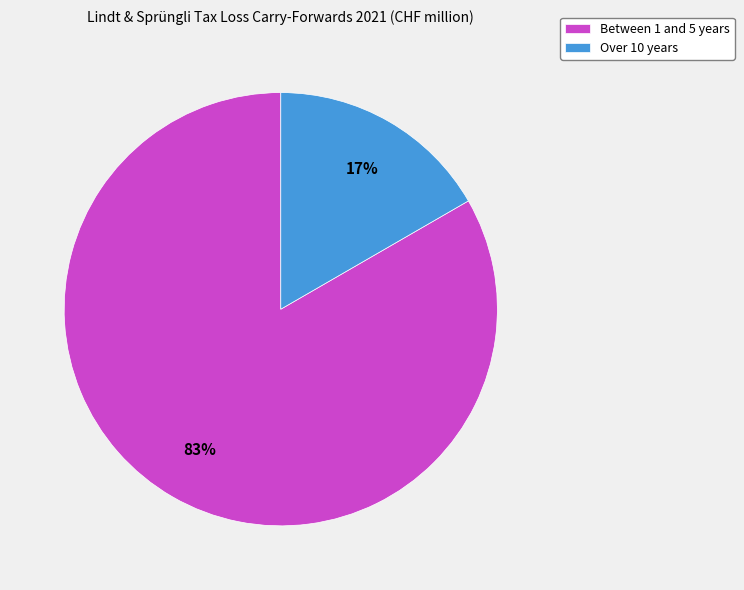

Is it true that Over 10 years is 17% of the pie?

True